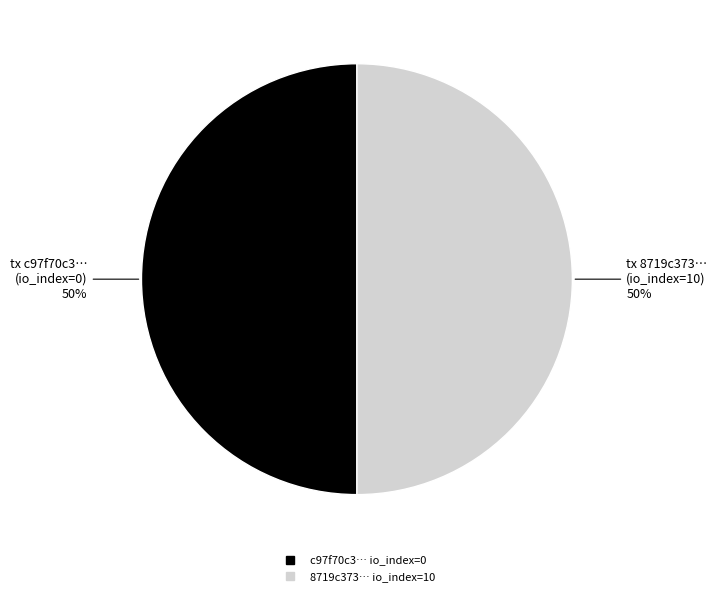

How many segments does this pie chart have?

2